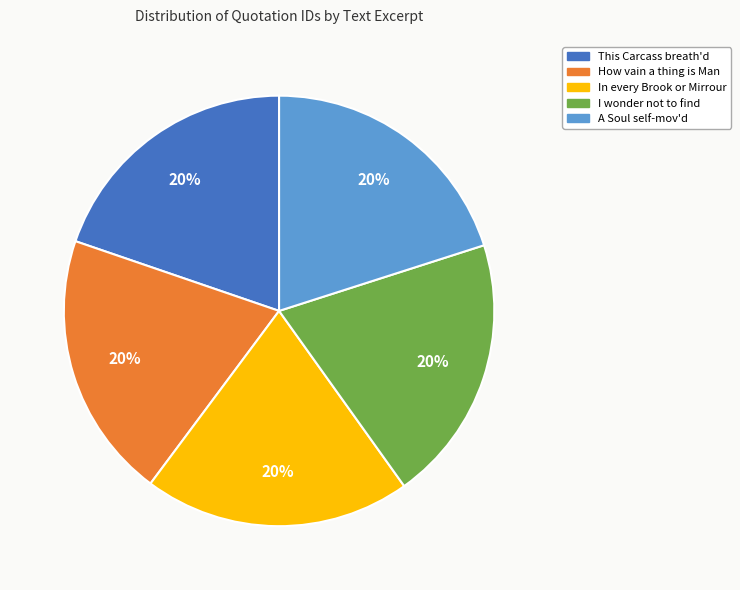

Is there any slice that represents more than half of the pie?

No